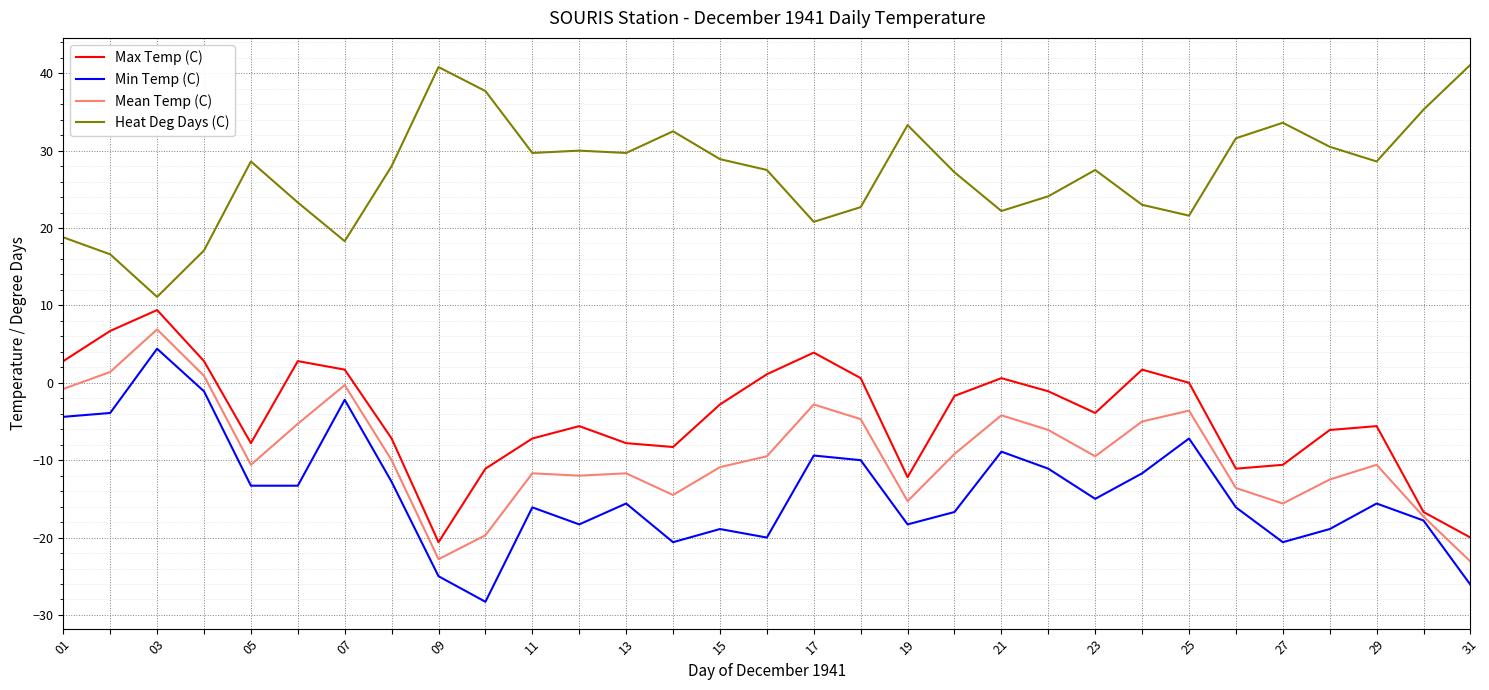

True or false: Mean Temp (C) and Heat Deg Days (C) intersect in this chart.

False